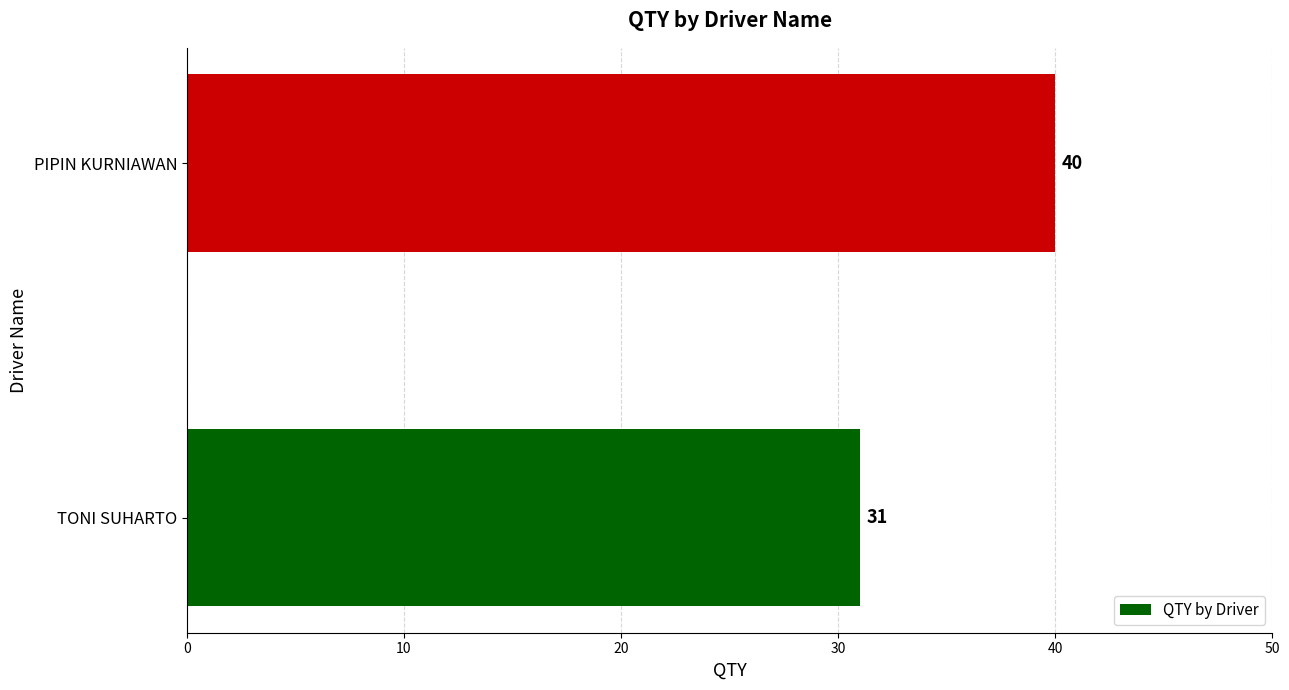

Approximately how many times larger is the value at TONI SUHARTO compared to PIPIN KURNIAWAN?

0.8